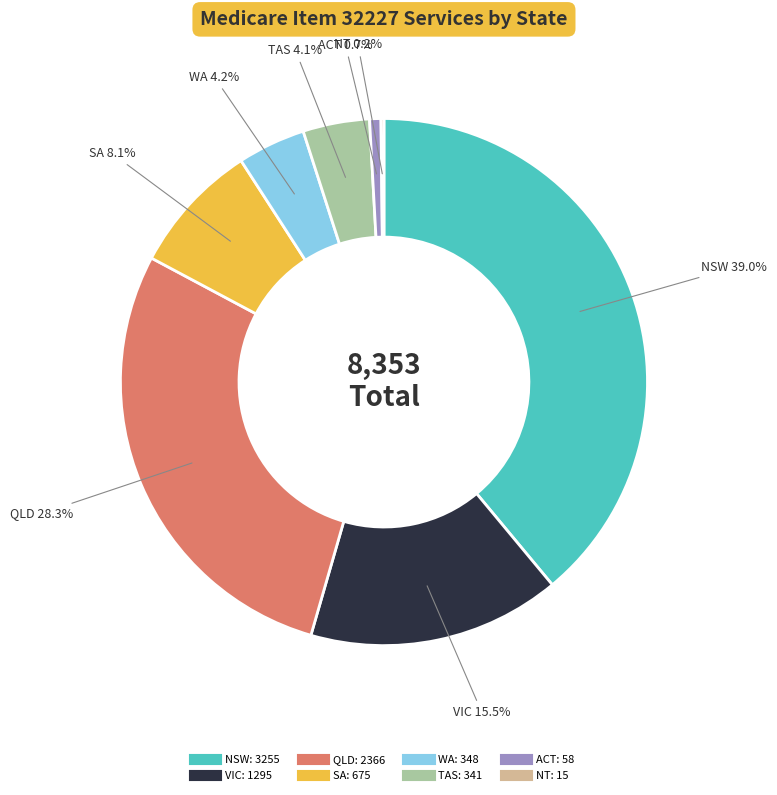

Do VIC and TAS together represent more than half of the pie?

No